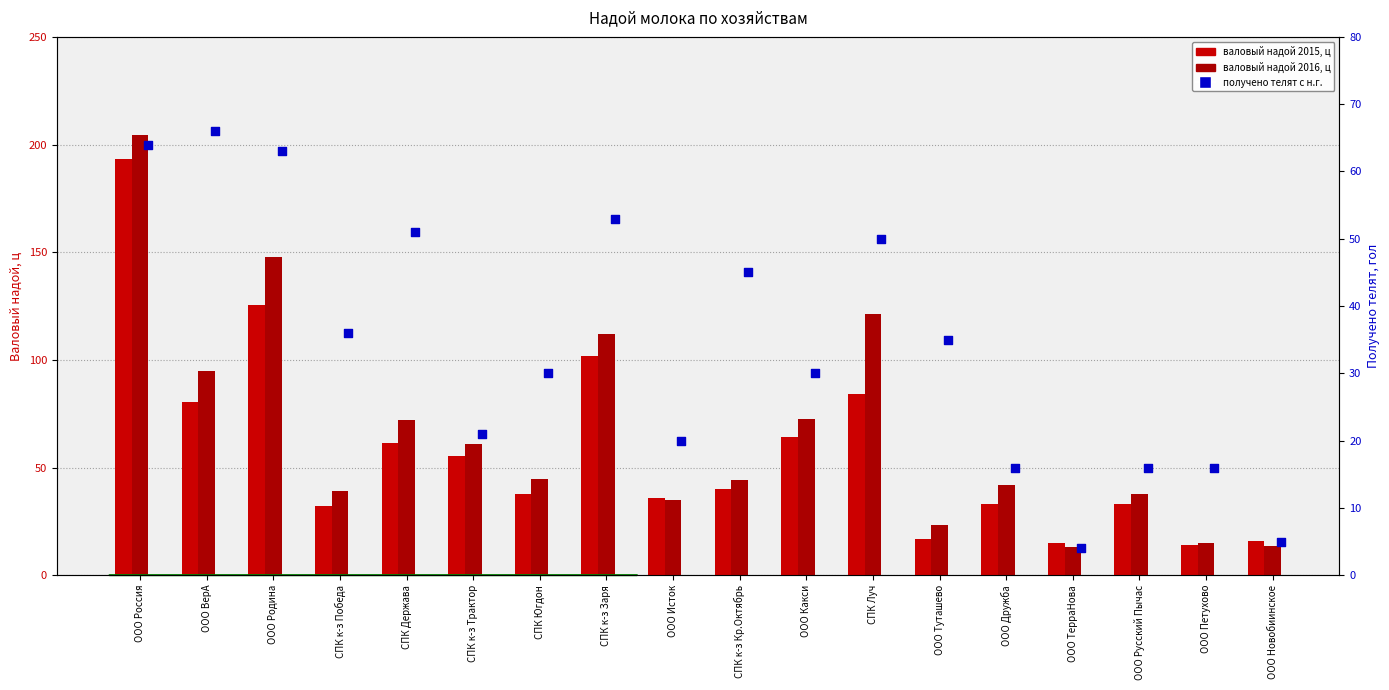

Which series has the largest total across all categories?

валовый надой 2016, ц